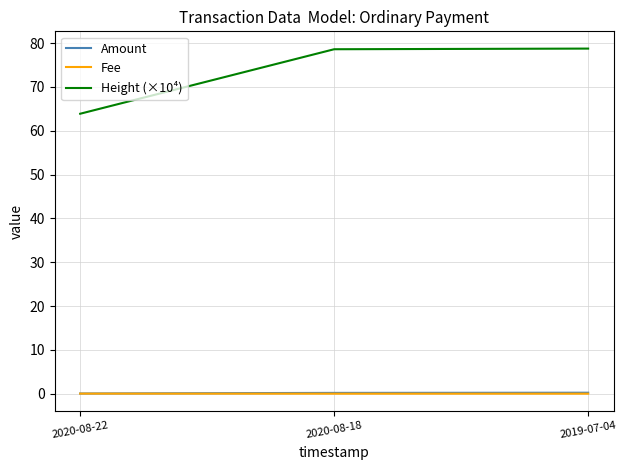

Which series has the largest range (max minus min)?

Height (×10⁴)